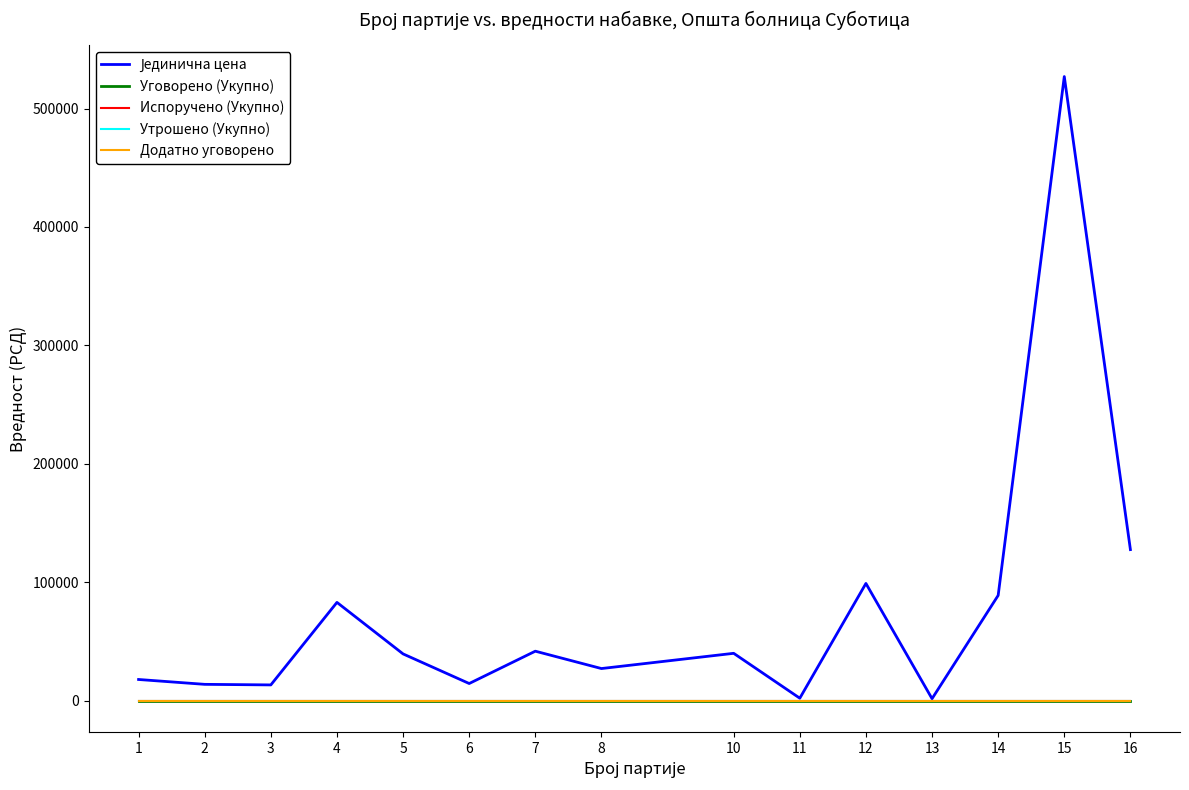

Is this an area chart (filled region under the line)?

No